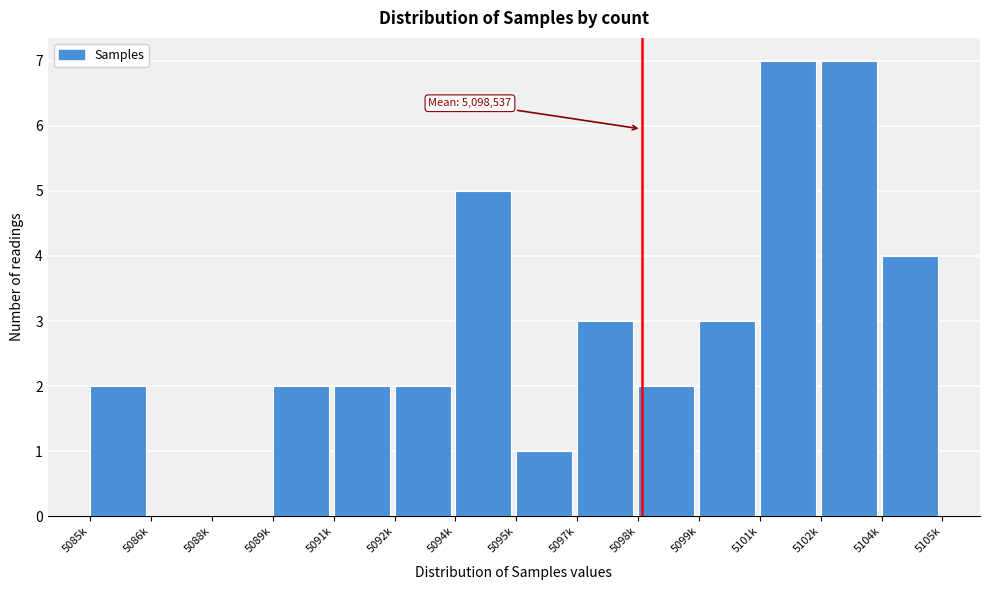

Reading left to right, list all the values displayed in this chart.

5085k=2	5086k=0	5088k=0	5089k=2	5091k=2	5092k=2	5094k=5	5095k=1	5097k=3	5098k=2	5099k=3	5101k=7	5102k=7	5104k=4